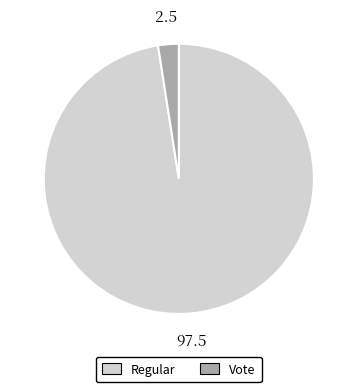

Is it true that Regular is 85% of the pie?

False